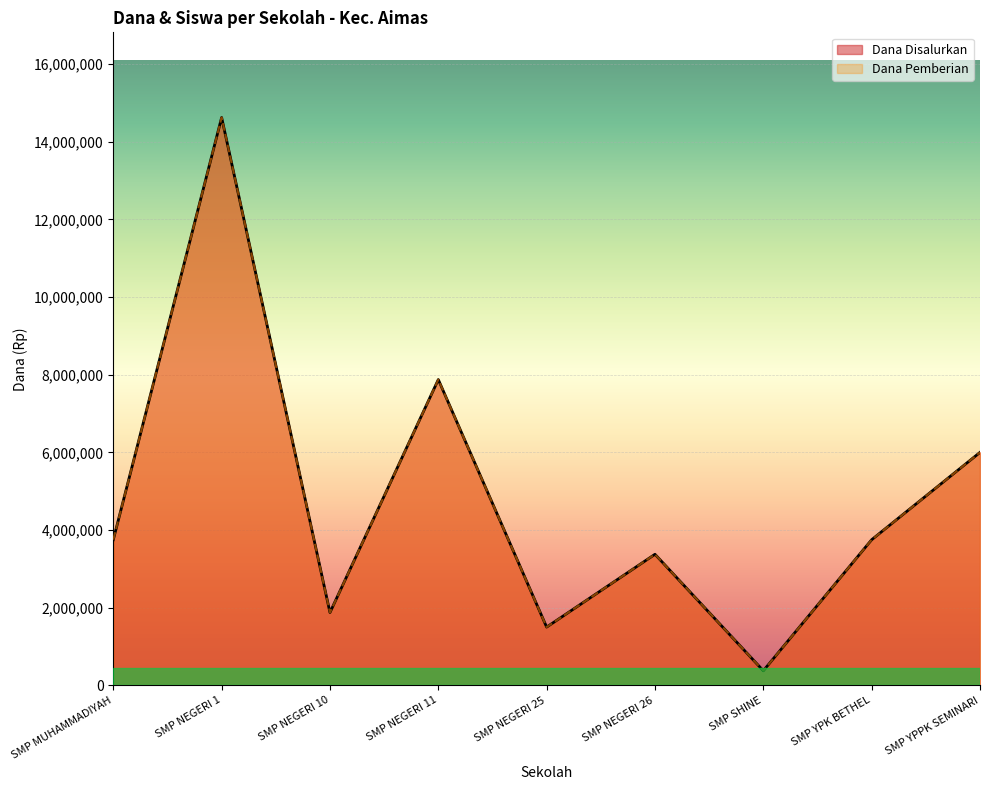

What is the total value across all series at SMP NEGERI 10?

3750000